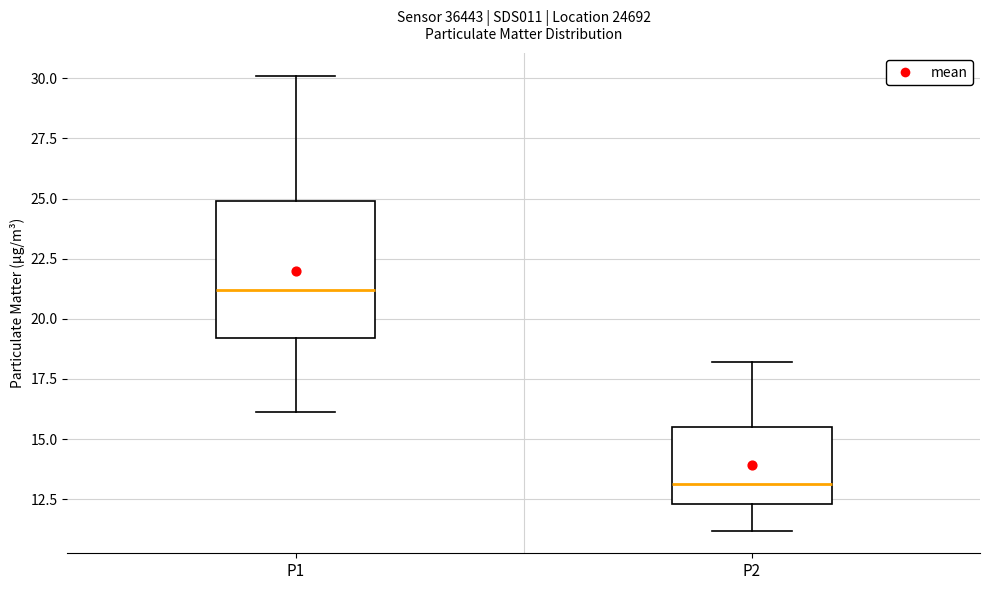

Reading left to right, transcribe this box plot: for each box, give where its median line is, the range the box spans, and where its two whiskers end, as read against the y-axis. The values are not printed on the chart, so give them approximately, as read against the axis.

P1: median 21.0, box 19.0 to 25.0, whiskers 16.0 to 30.0
P2: median 13.0, box 12.5 to 15.5, whiskers 11.0 to 18.0